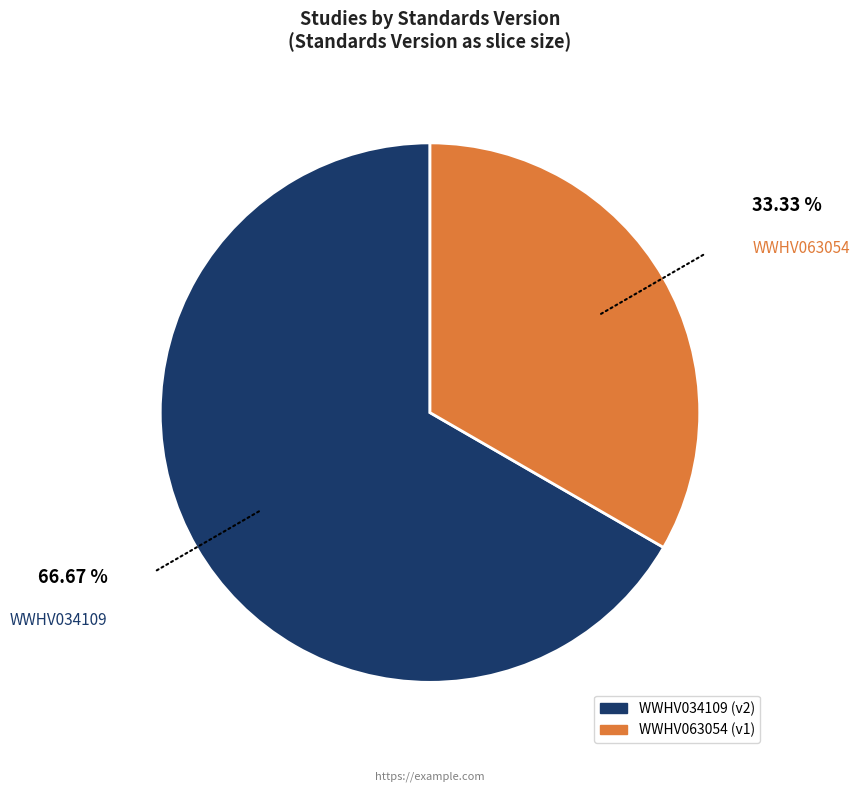

Between WWHV063054 and WWHV034109, which is larger?

WWHV034109